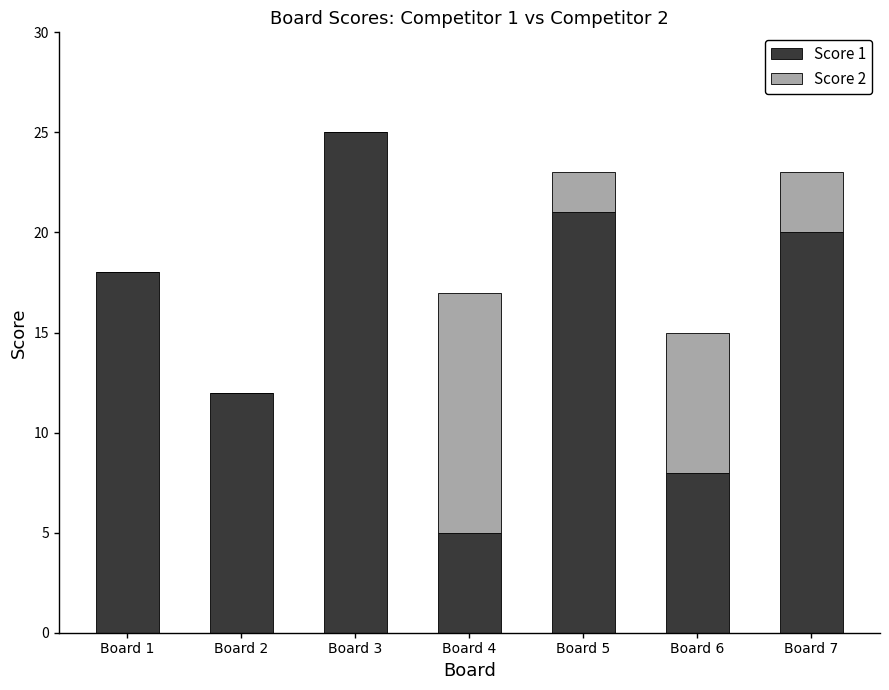

At which category is the sum across all series the highest?

Board 3